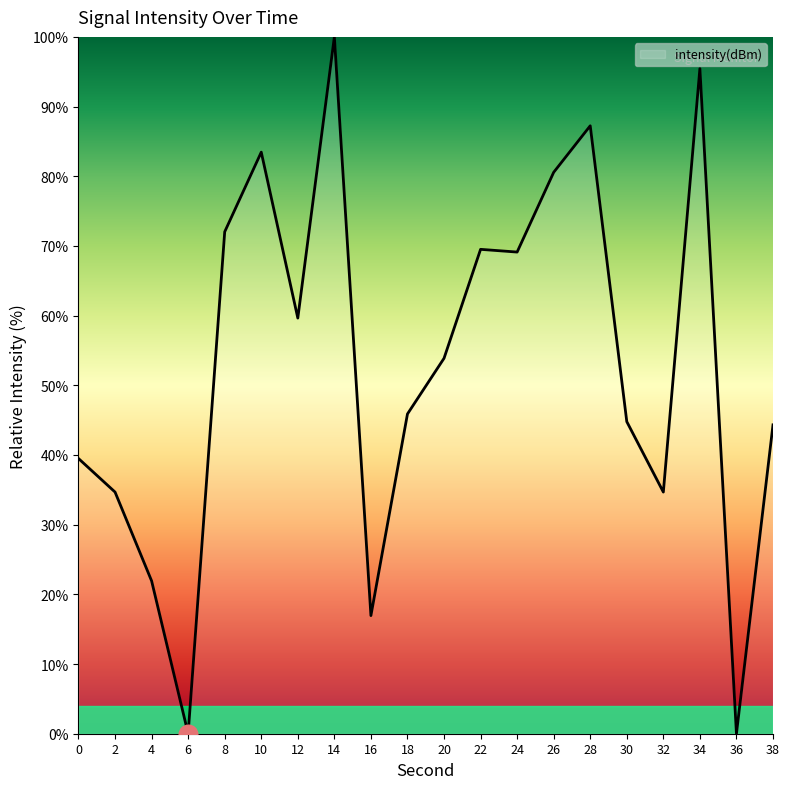

Approximately how many times larger is the value at 2 compared to 22?

0.5